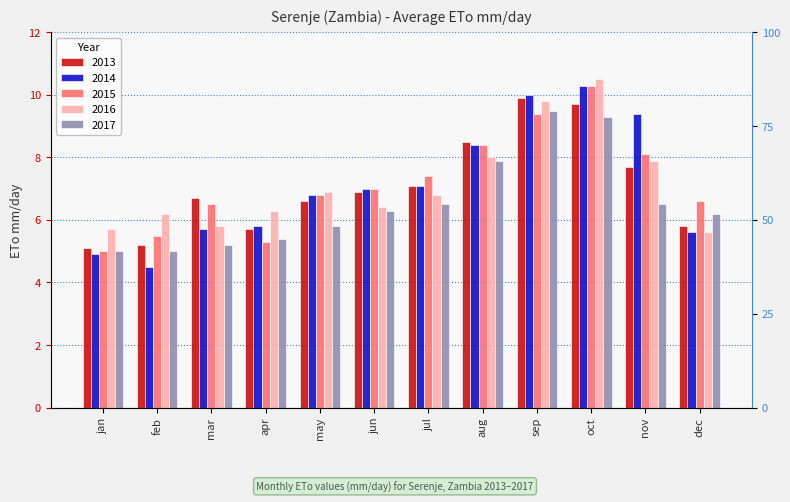

List the series in order of their peak value, highest first.

2016, 2014, 2015, 2013, 2017